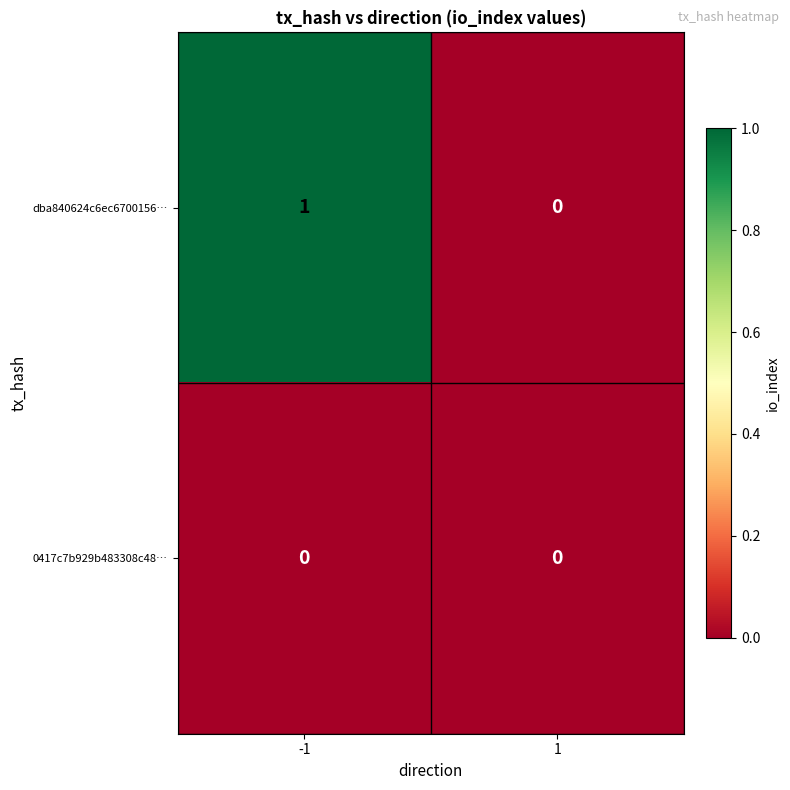

Which series has the widest spread of values?

dba840624c6ec6700156…